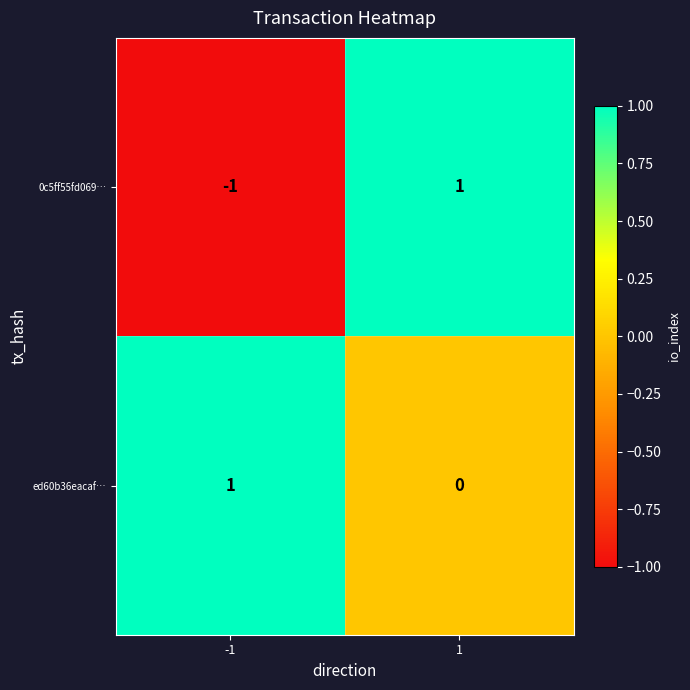

Reading left to right, extract all data points from this chart.

0c5ff55fd069…: -1=-1	1=1
ed60b36eacaf…: -1=1	1=0